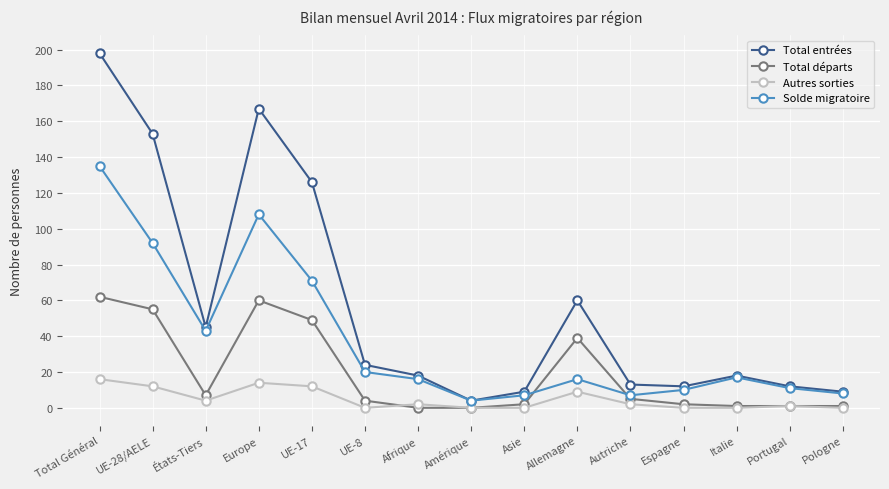

The Total départs series shows 25 at Total Général. True or false?

False